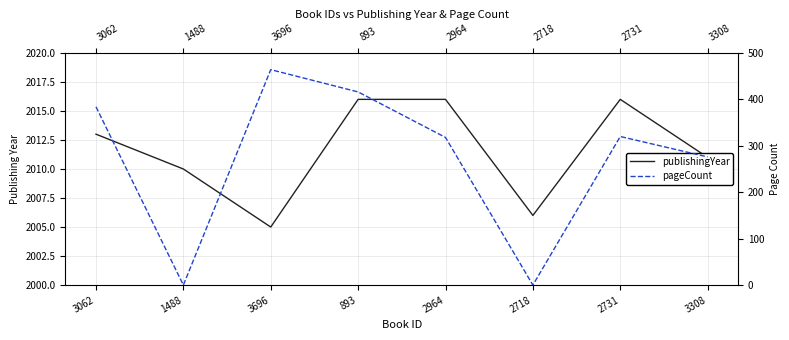

Rank the series by their maximum value, from highest to lowest.

publishingYear, pageCount